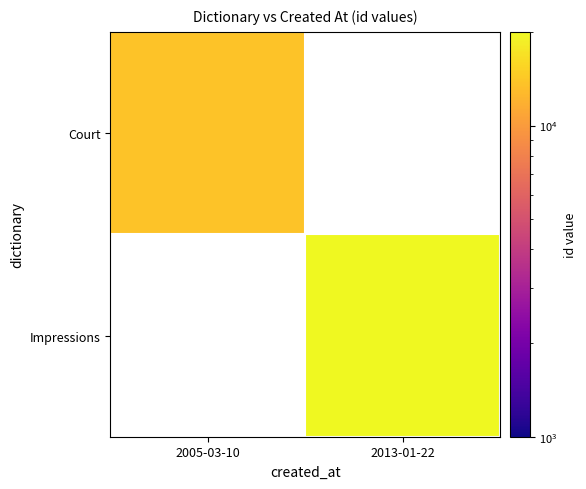

Rank the series by their average value, from lowest to highest.

Court, Impressions